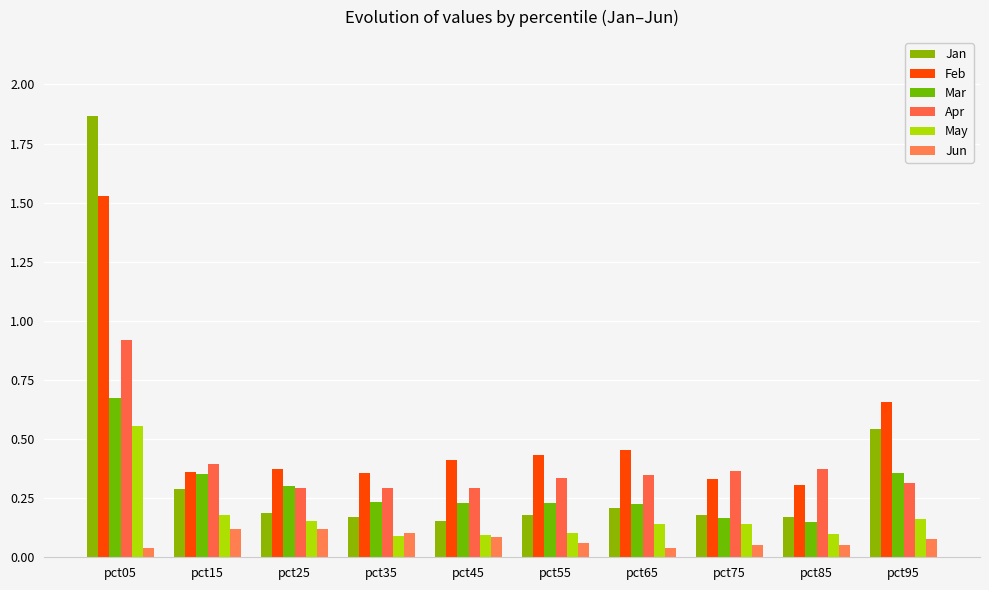

How many bars are there in each group?

6